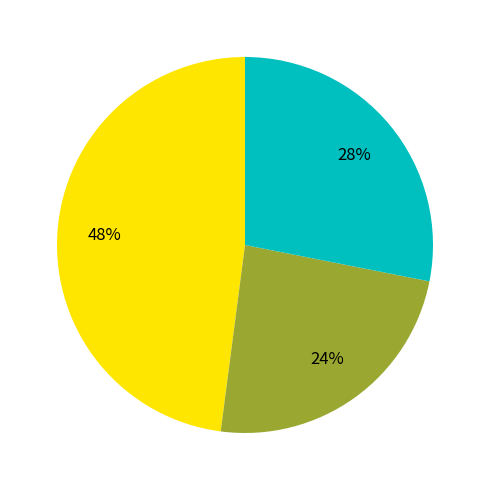

Is there a majority slice in this chart?

No